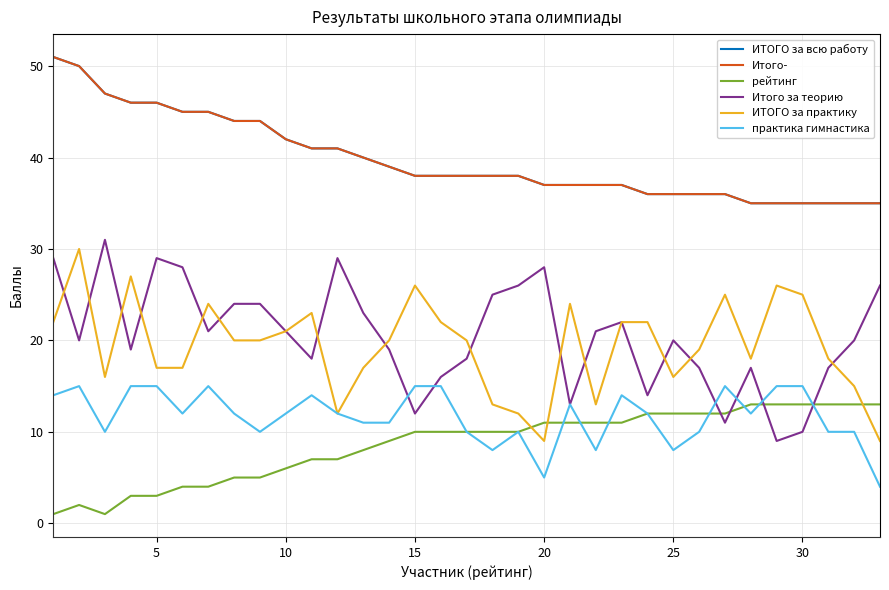

Does the chart have visible grid lines?

Yes